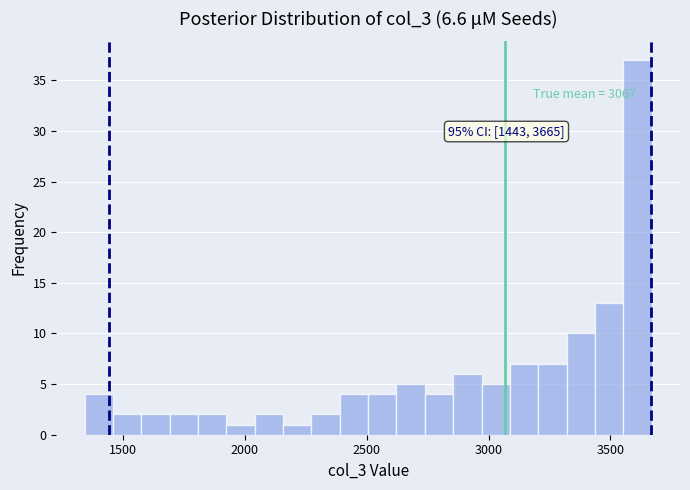

Read against the x-axis, roughly where is the centre of the tallest bar?

3600